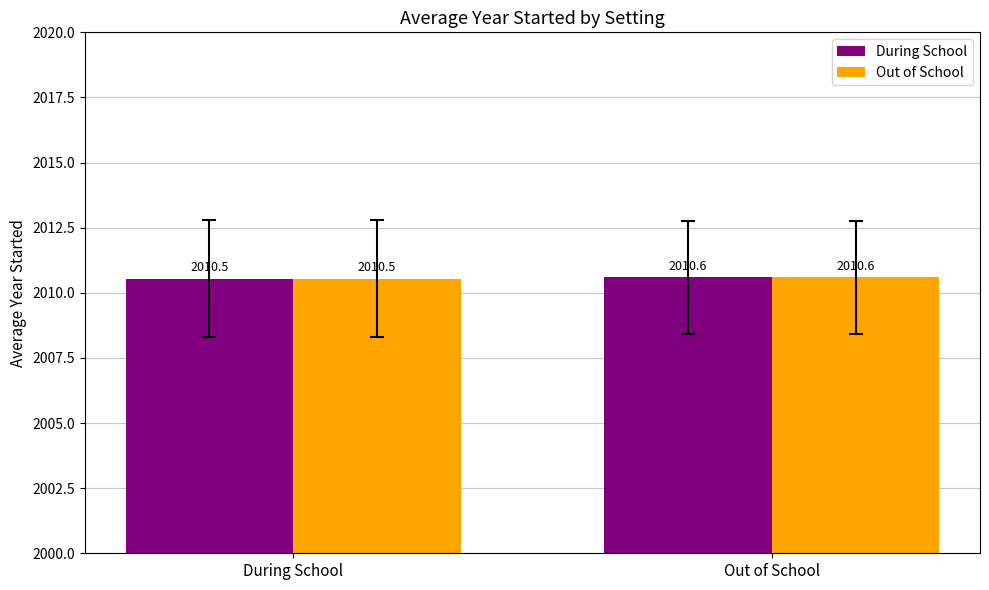

How many distinct data groups are displayed?

2